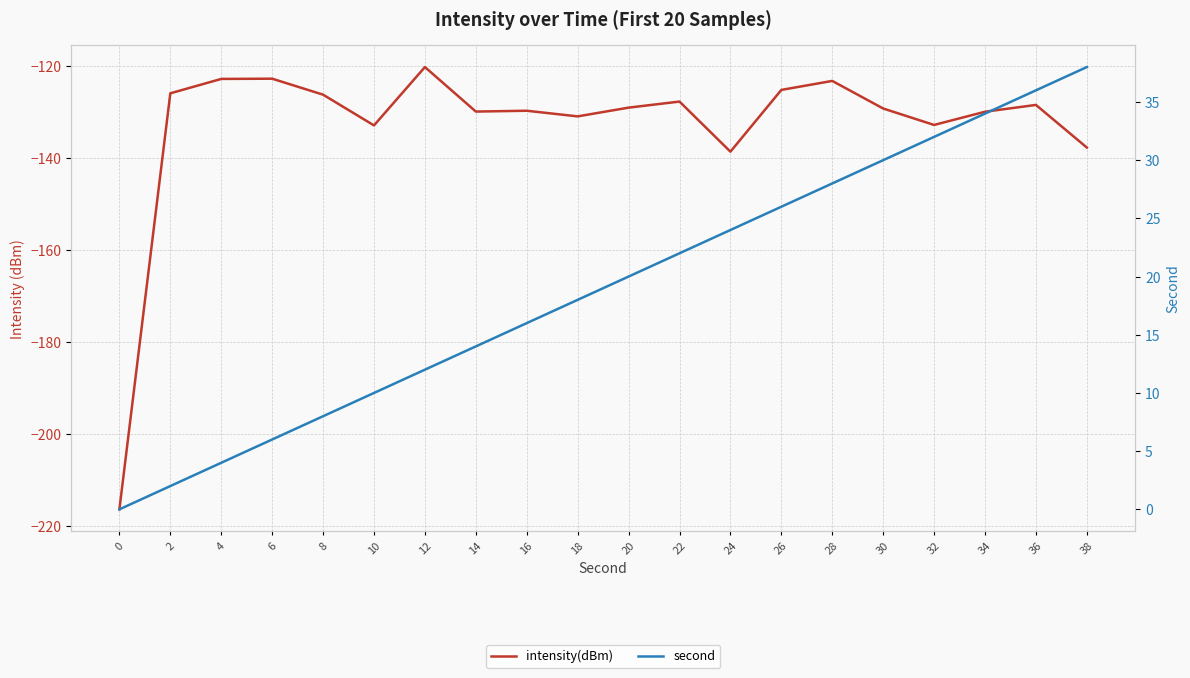

List the series in order of their overall mean, highest first.

second, intensity(dBm)